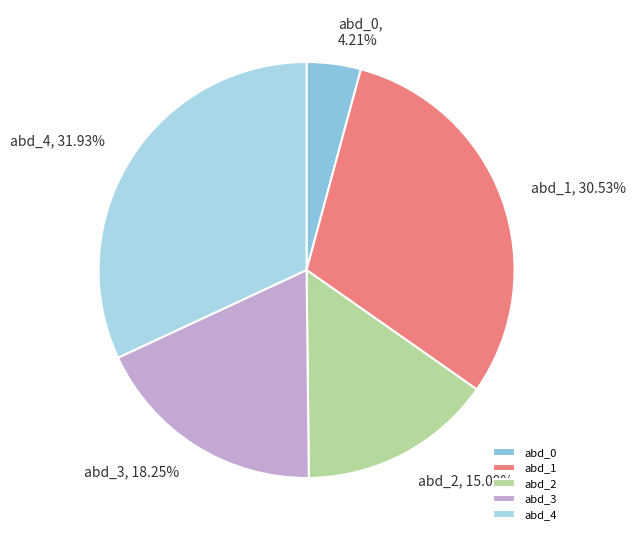

To the nearest percent, what is the average slice percentage?

20%